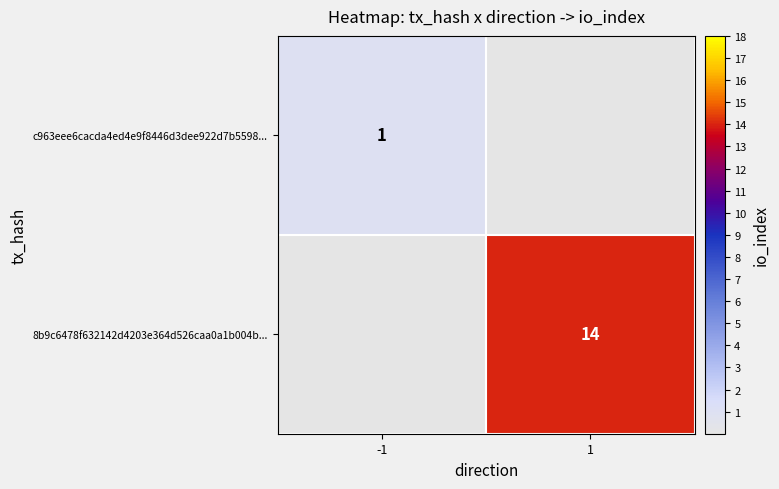

Is it true that c963eee6cacda4ed4e9f8446d3dee922d7b5598... equals 1 at -1?

True